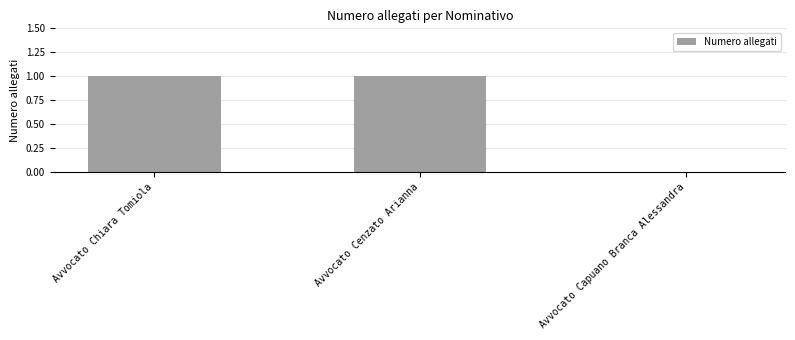

Read the value at Avvocato Chiara Tomiola.

1